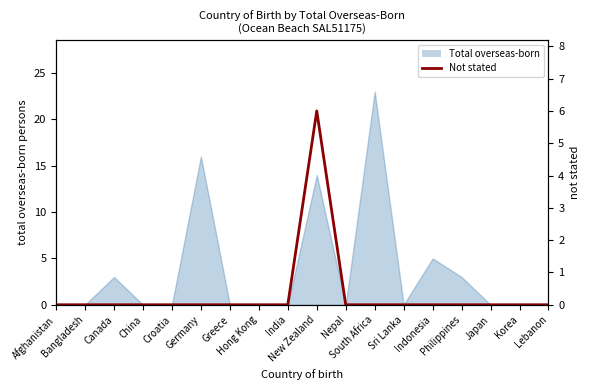

What is the label of the 11th point from the right?

Hong Kong